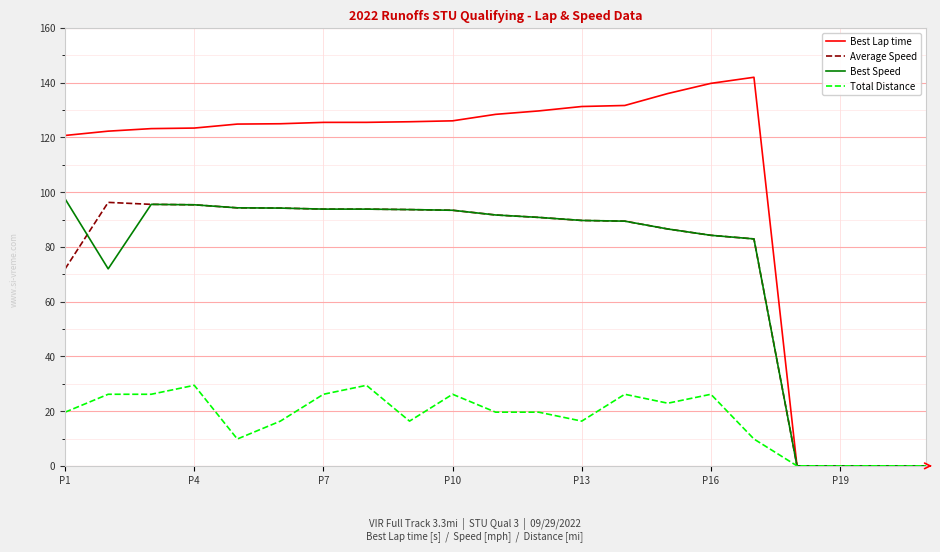

Which series has the widest spread of values?

Best Lap time